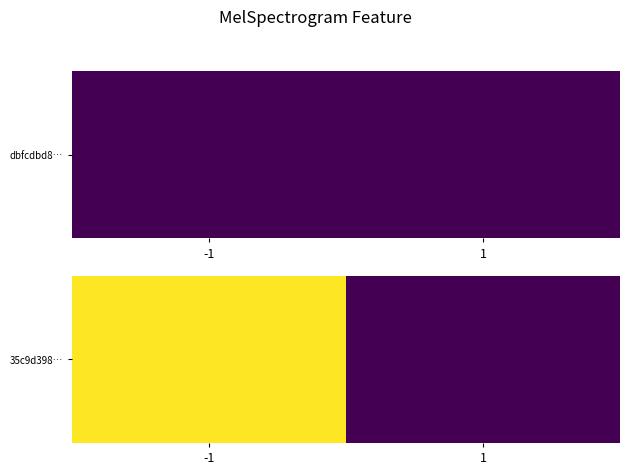

How many distinct data groups are displayed?

1